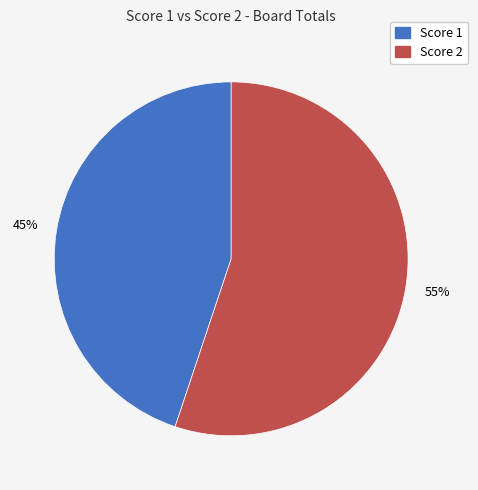

Is there any slice that represents more than half of the pie?

Yes